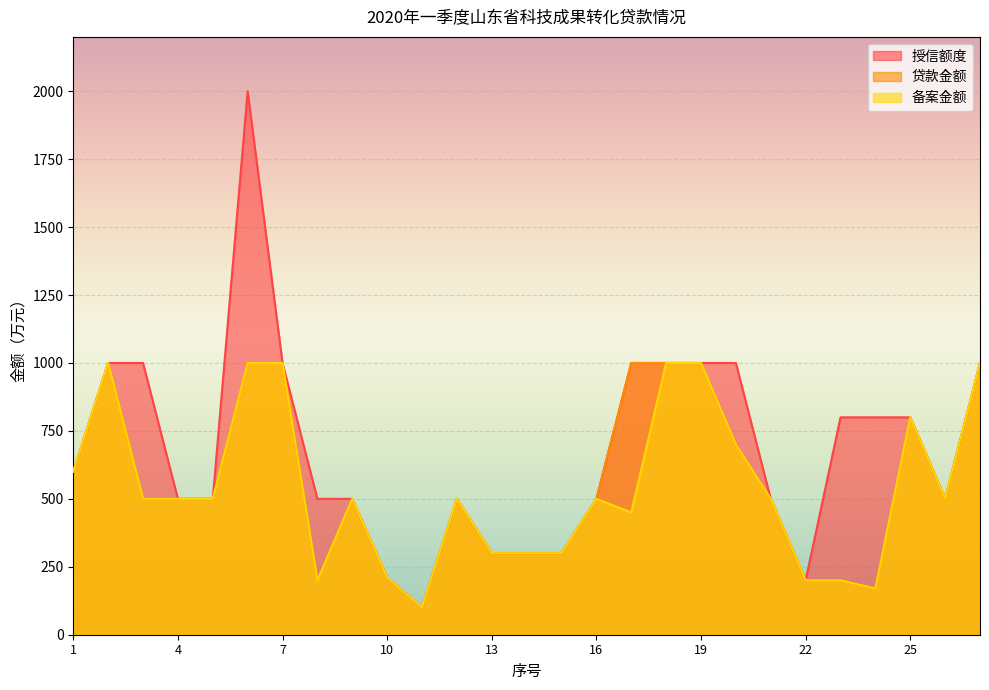

List the labels in order of 授信额度 value, smallest first.

11, 22, 10, 13, 14, 15, 4, 5, 8, 9, 12, 16, 21, 26, 1, 23, 24, 25, 2, 3, 7, 17, 18, 19, 20, 27, 6